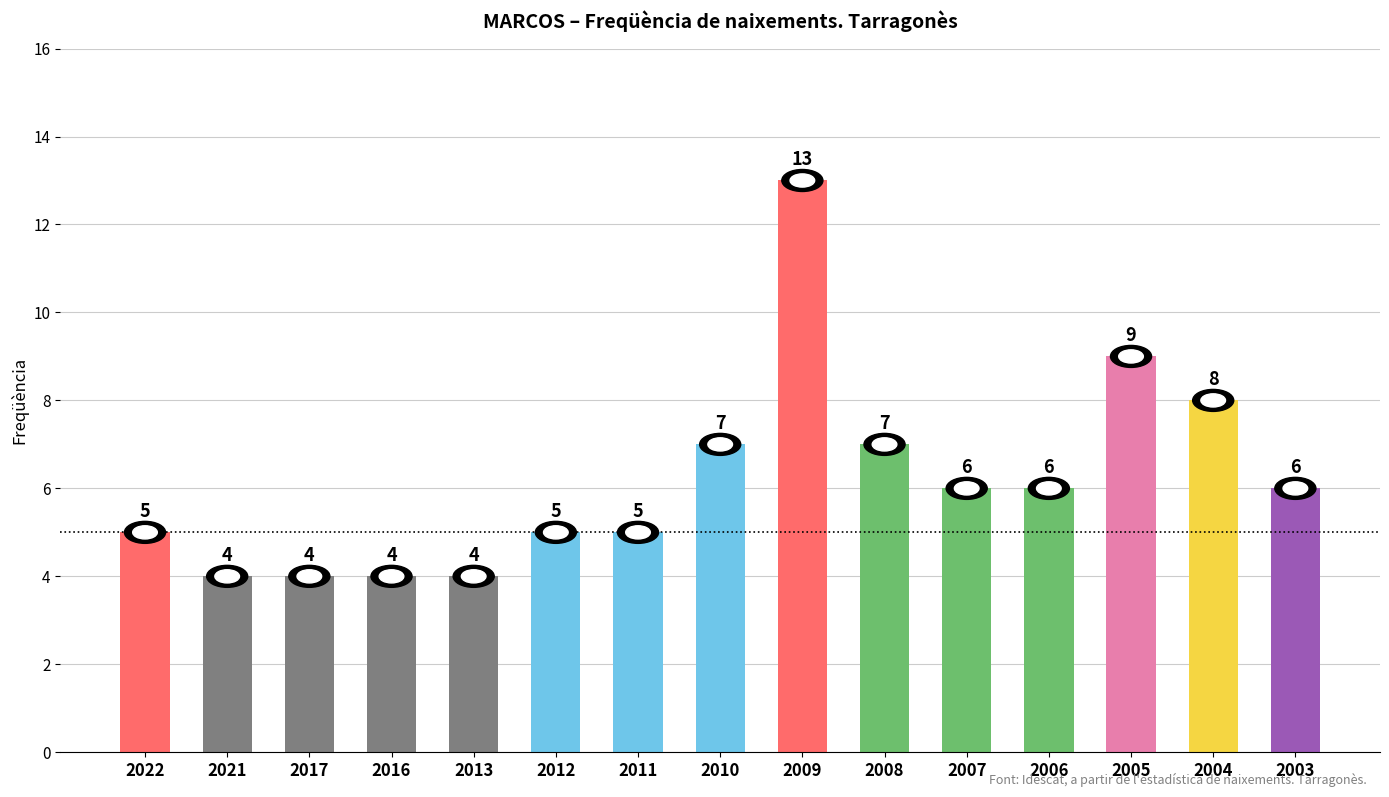

Reading left to right, list all the values displayed in this chart.

2022=5	2021=4	2017=4	2016=4	2013=4	2012=5	2011=5	2010=7	2009=13	2008=7	2007=6	2006=6	2005=9	2004=8	2003=6